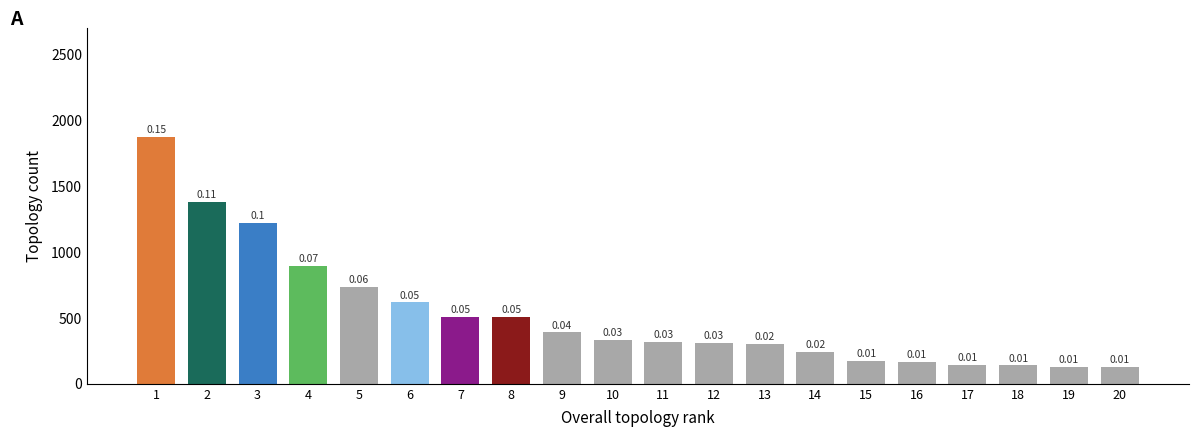

The value at 10 is 330. True or false?

True